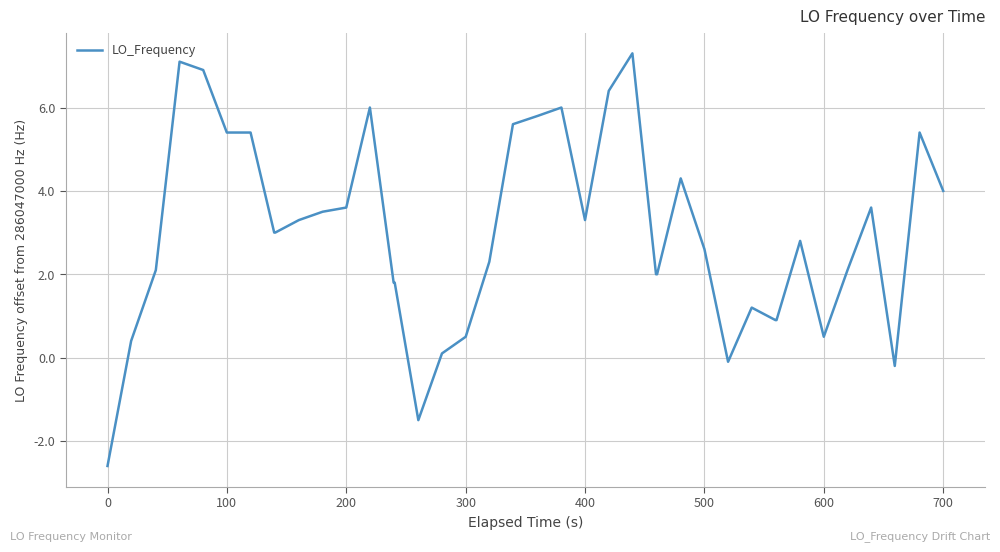

What is the smallest value displayed?

-2.6